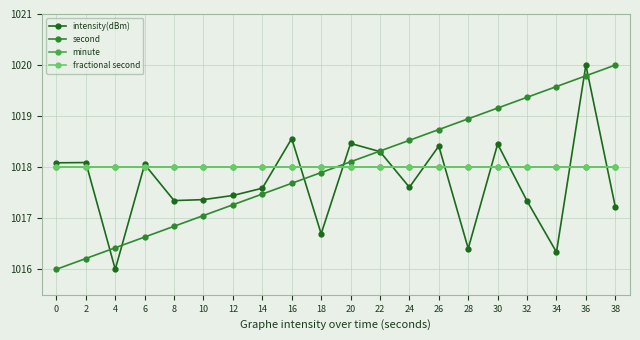

Does the chart have visible grid lines?

Yes